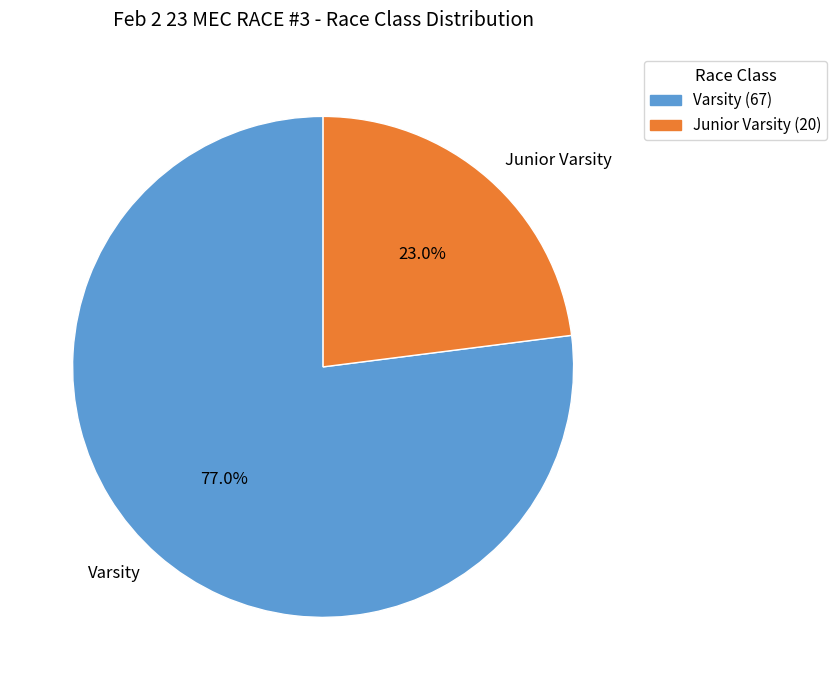

Is there a majority slice in this chart?

Yes